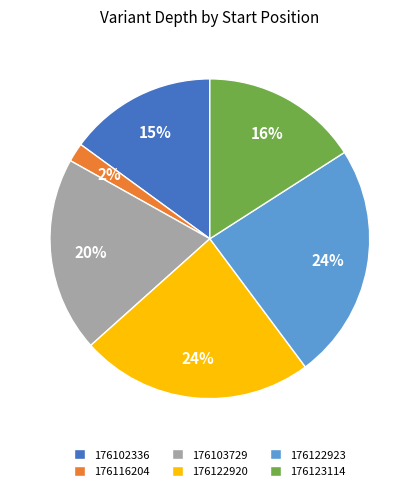

Count the number of slices in the pie.

6